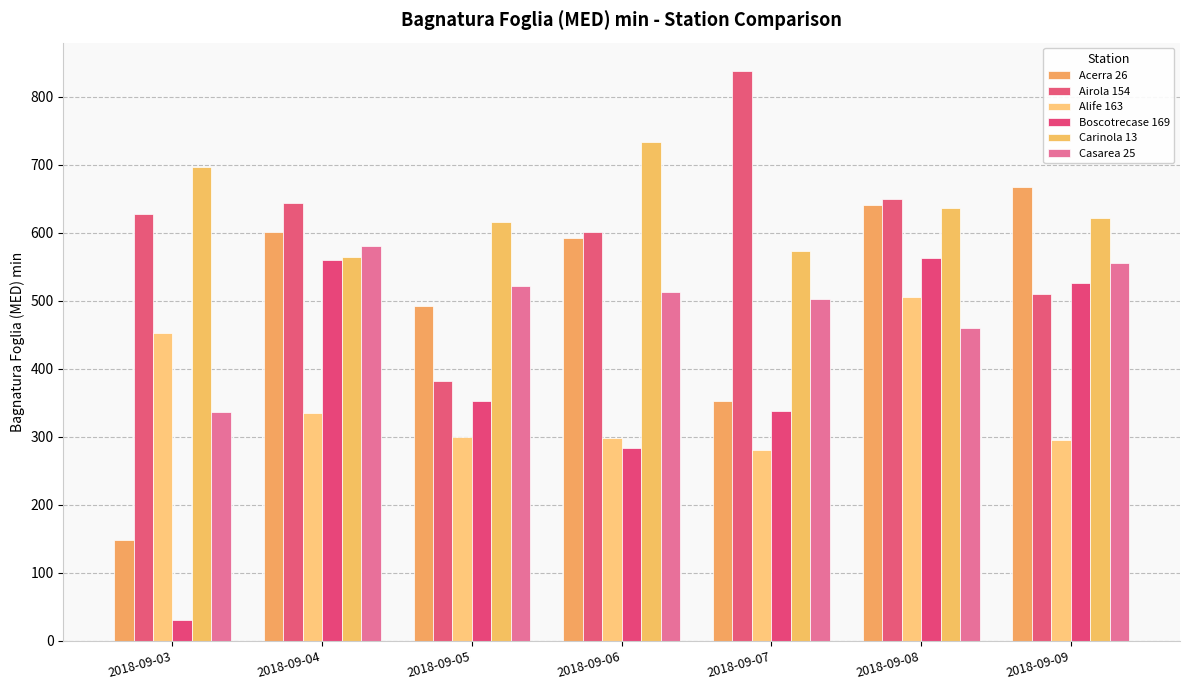

How many values in the Acerra 26 series are below 591?

3